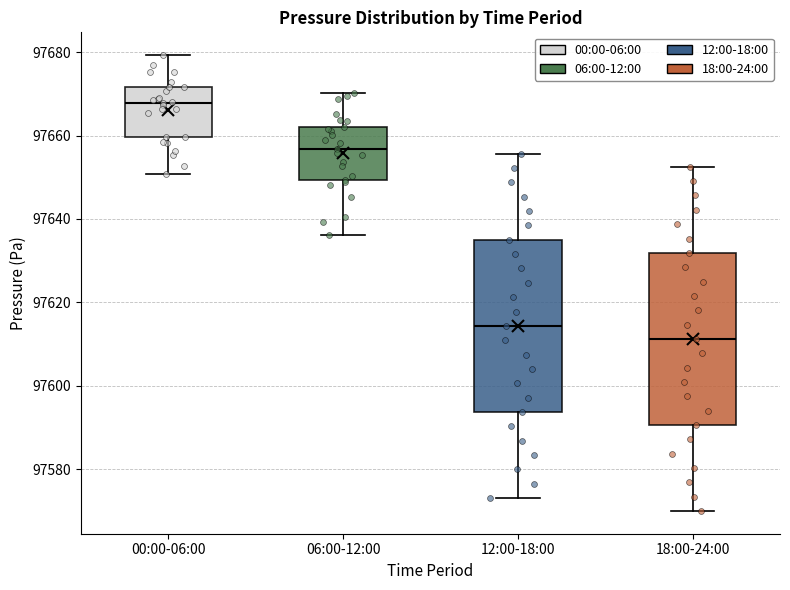

Which box has the lowest median line?

18:00-24:00